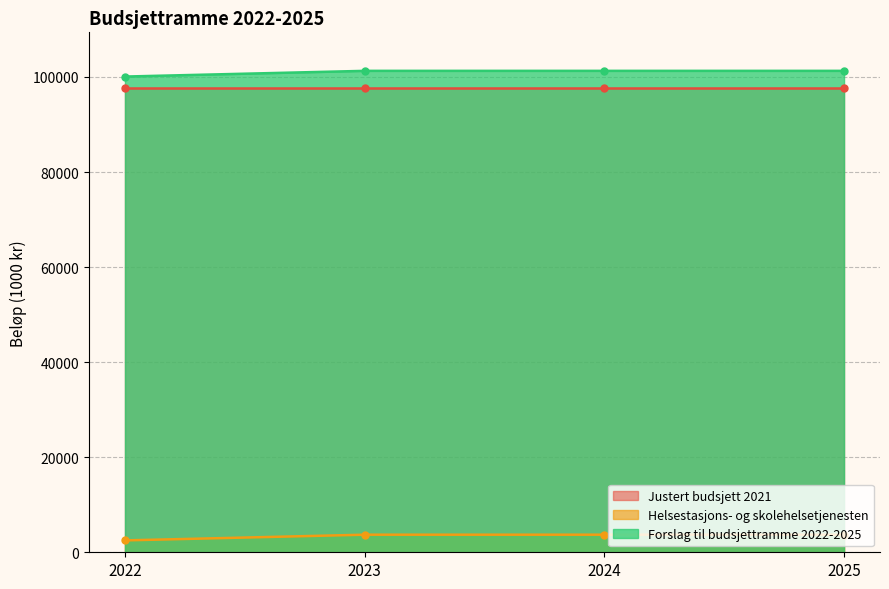

The value of Forslag til budsjettramme 2022-2025 at 2024 is 52465. True or false?

False